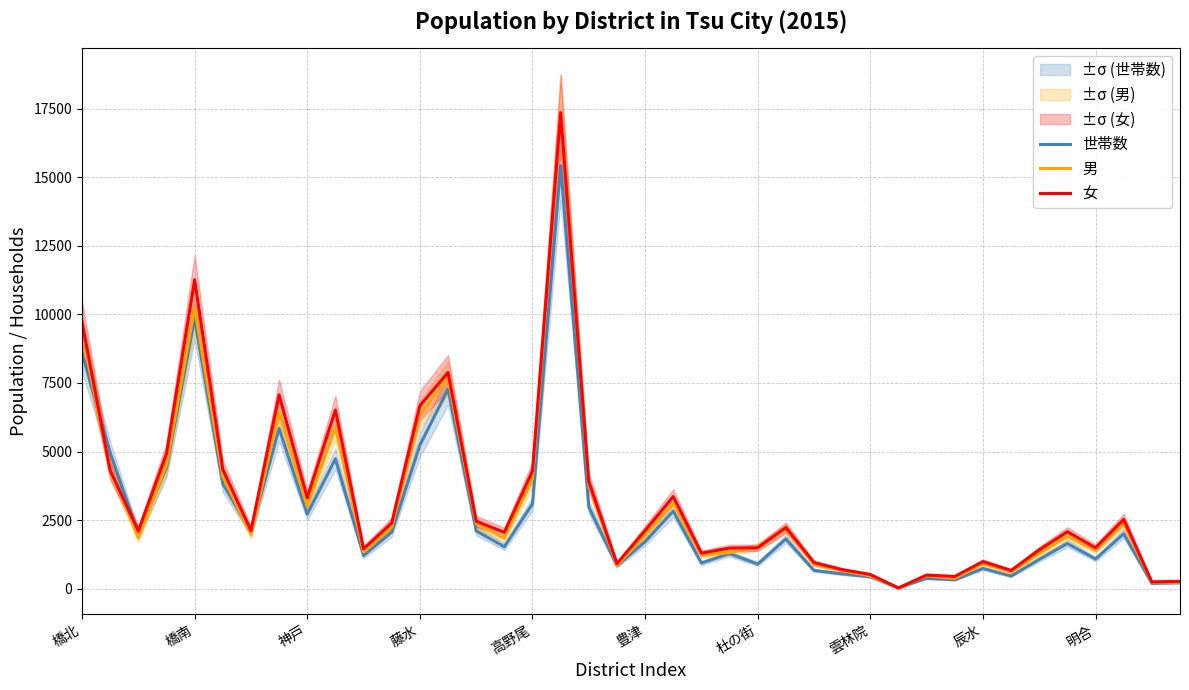

What is the highest value of the 男 series?

17378